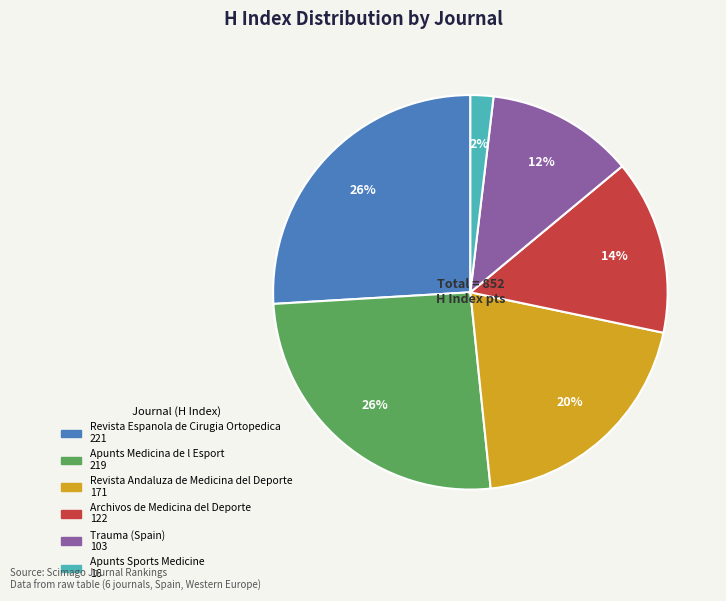

Which slice is the smallest?

Apunts Sports Medicine